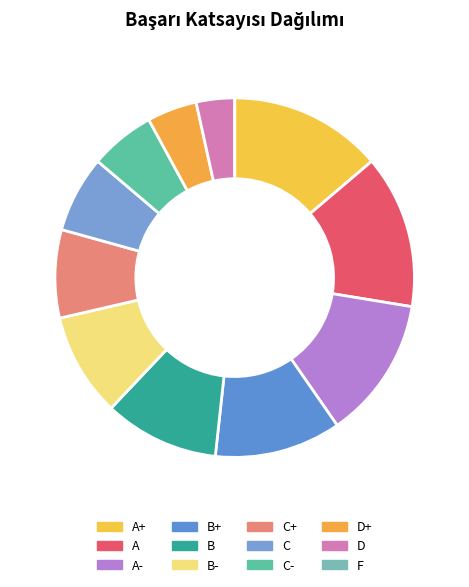

How many slices are in this pie chart?

12